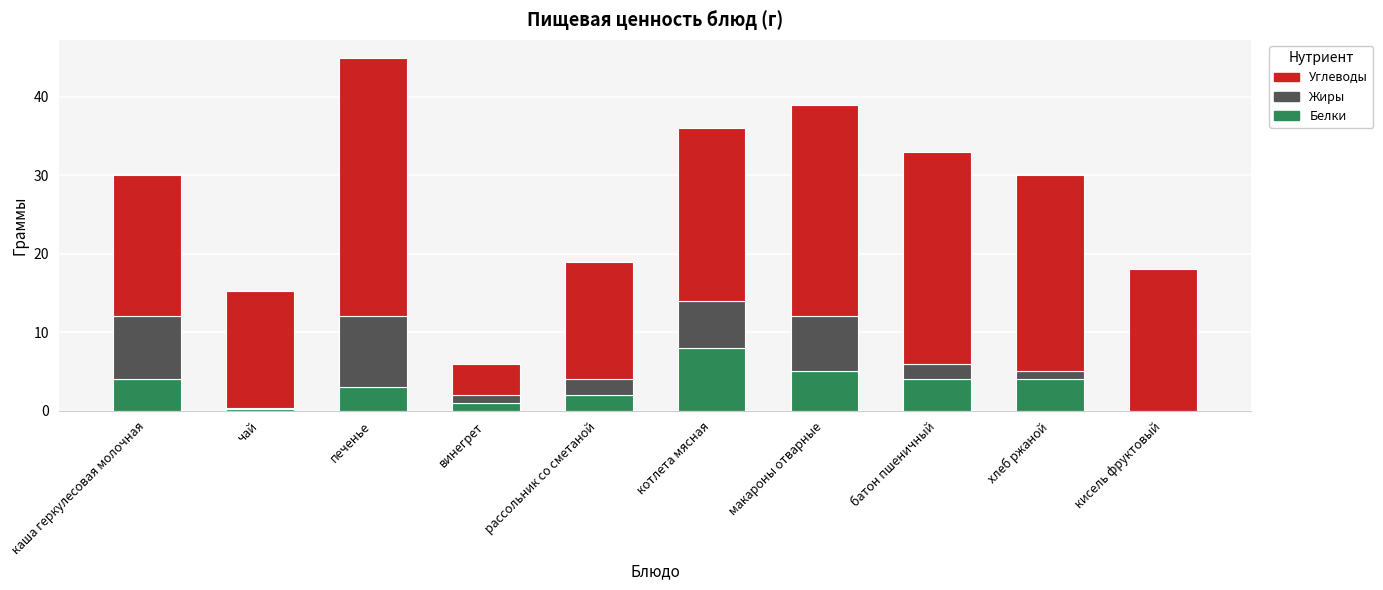

At which category is the sum across all series the highest?

печенье